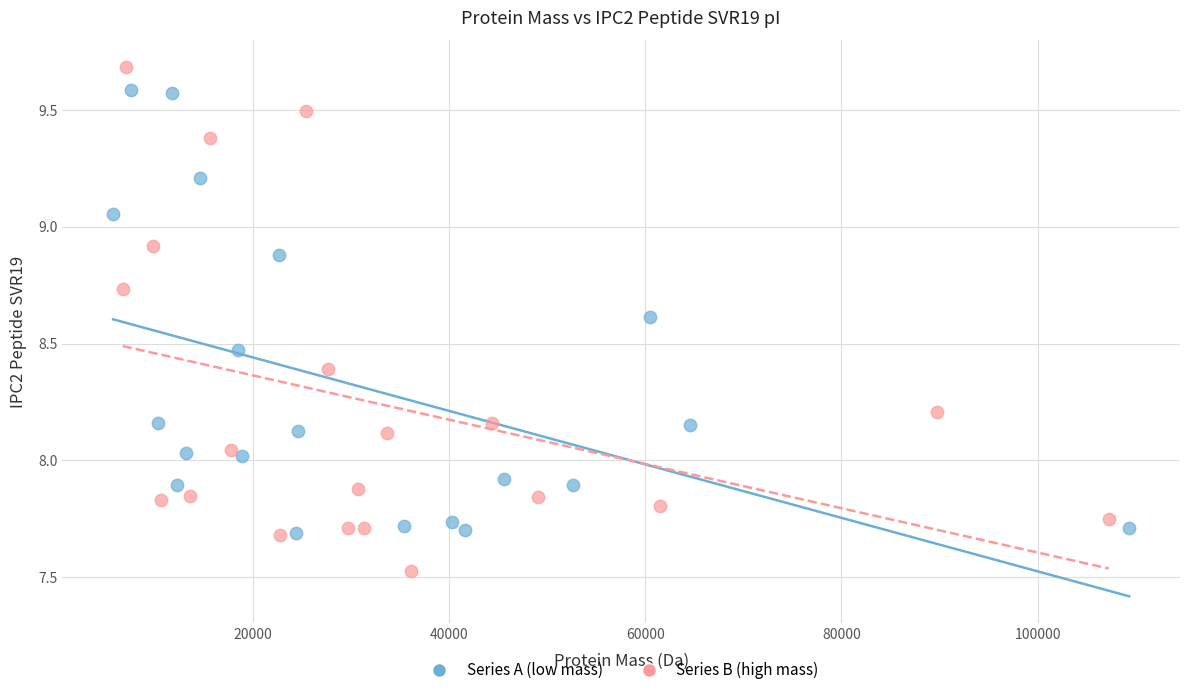

Which series reaches the maximum Y coordinate?

Series B (high mass)